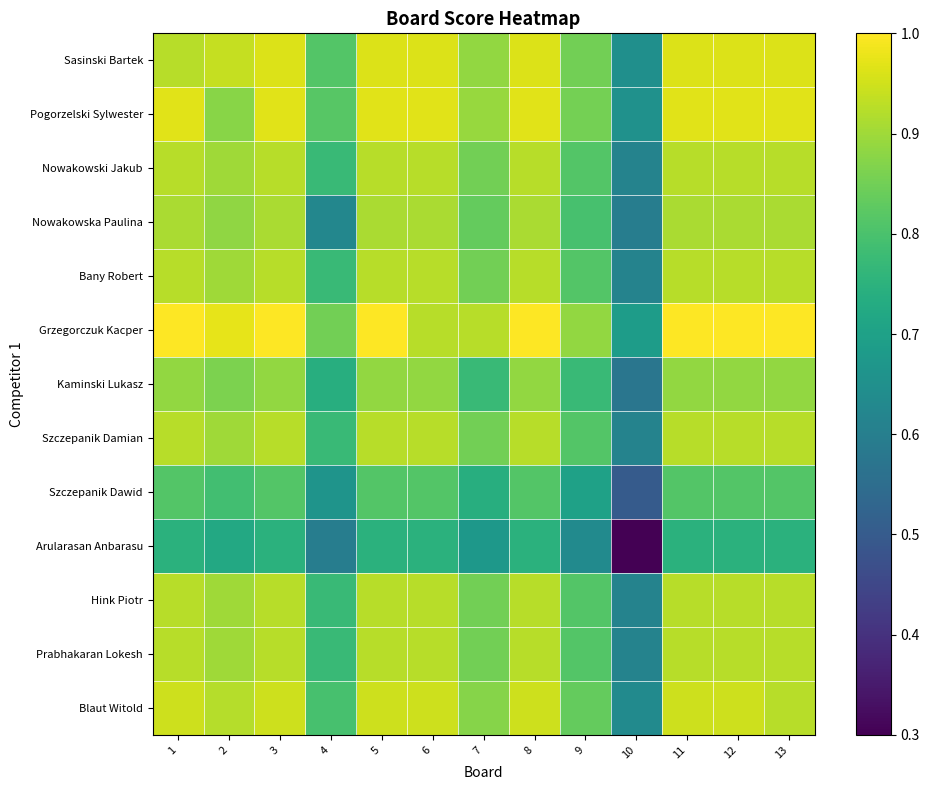

What is the total value across all series at 4?

9.8